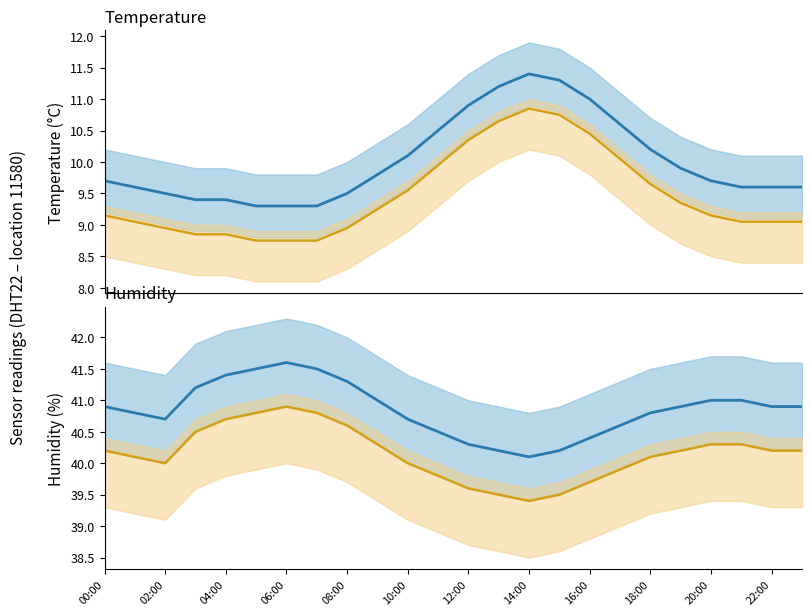

Between 04:00 and 00:00, which is larger?

00:00